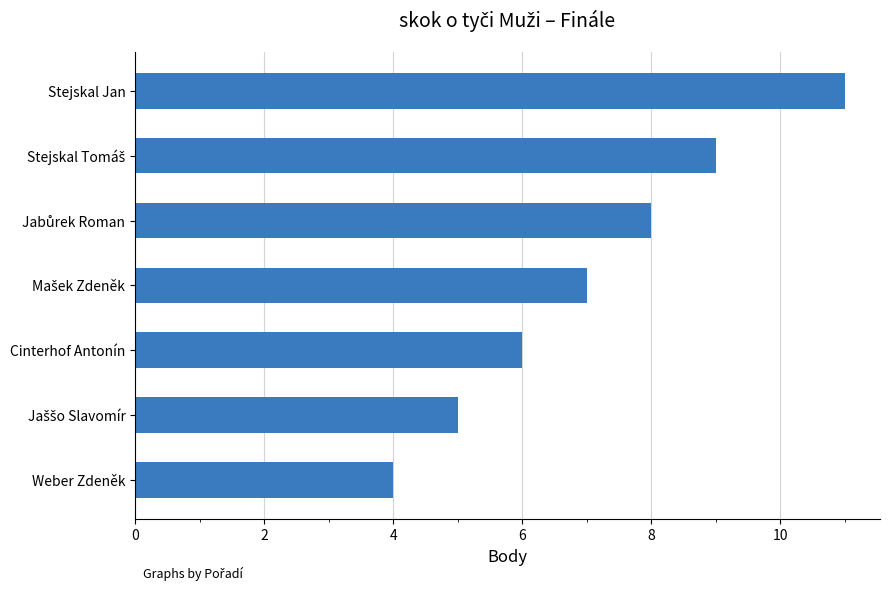

What is the difference between the second highest and minimum values?

5